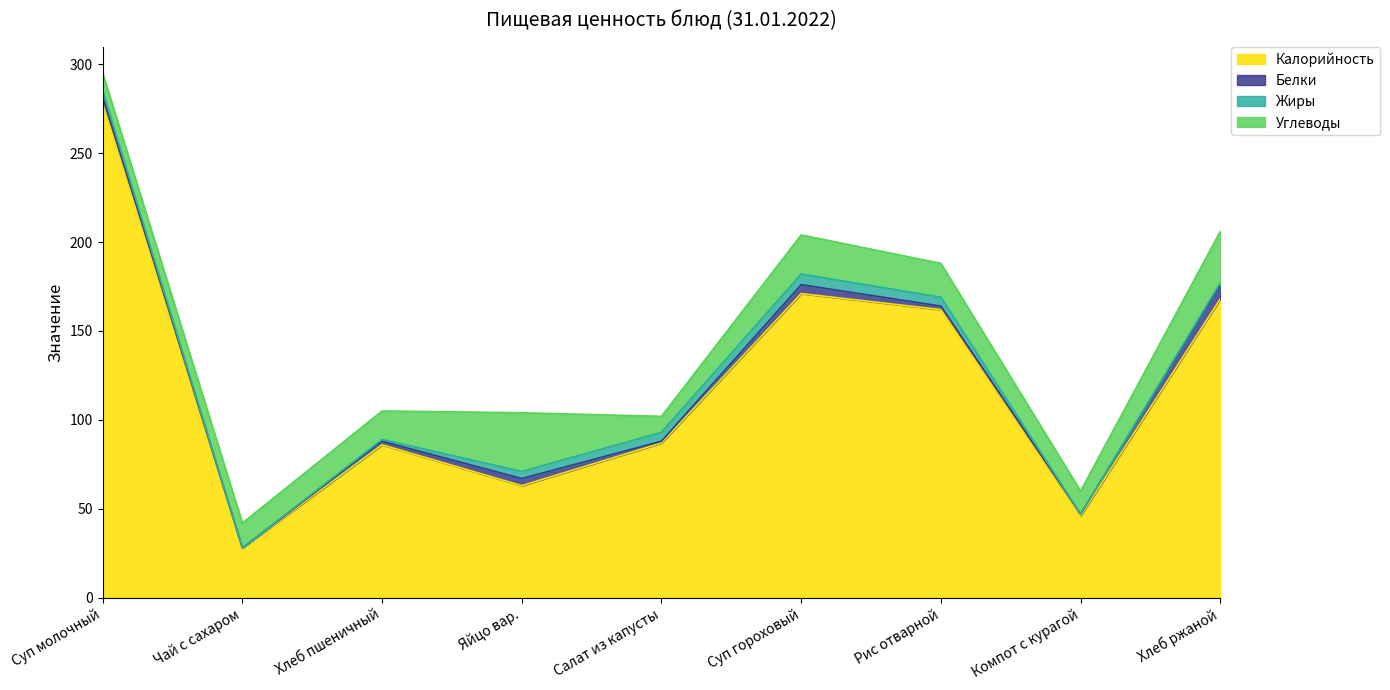

Rank the series by their maximum value, from lowest to highest.

Жиры, Белки, Углеводы, Калорийность